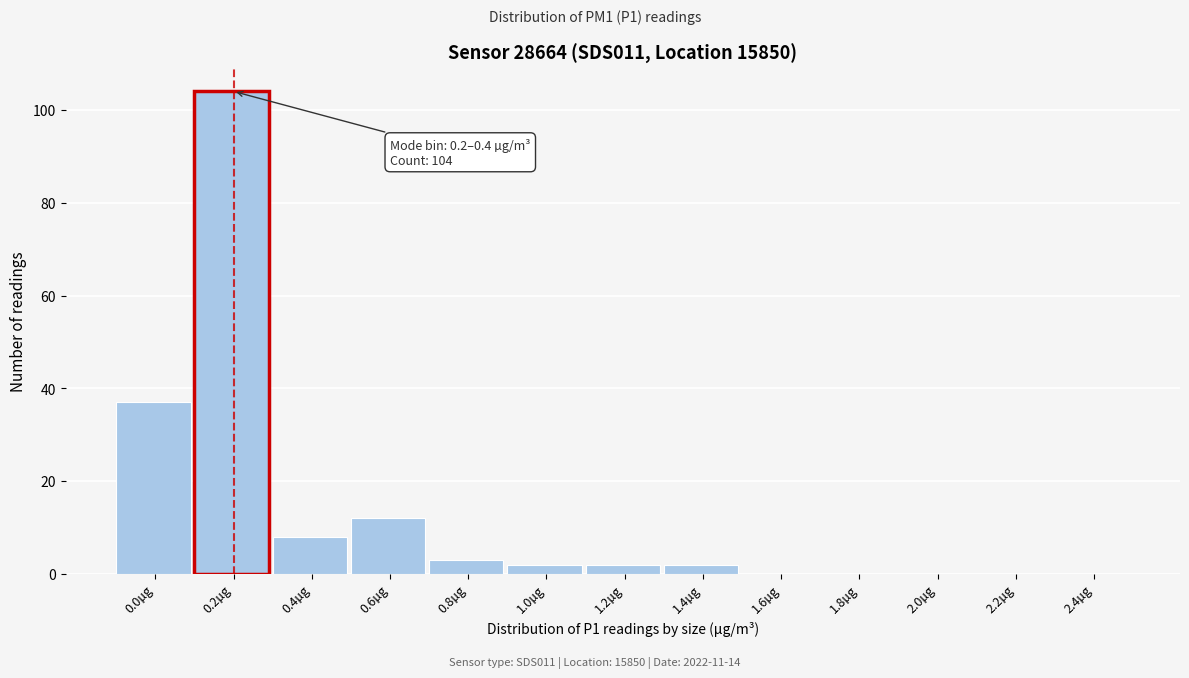

Reading left to right, extract all data points from this chart.

0.0µg=37	0.2µg=104	0.4µg=8	0.6µg=12	0.8µg=3	1.0µg=2	1.2µg=2	1.4µg=2	1.6µg=0	1.8µg=0	2.0µg=0	2.2µg=0	2.4µg=0